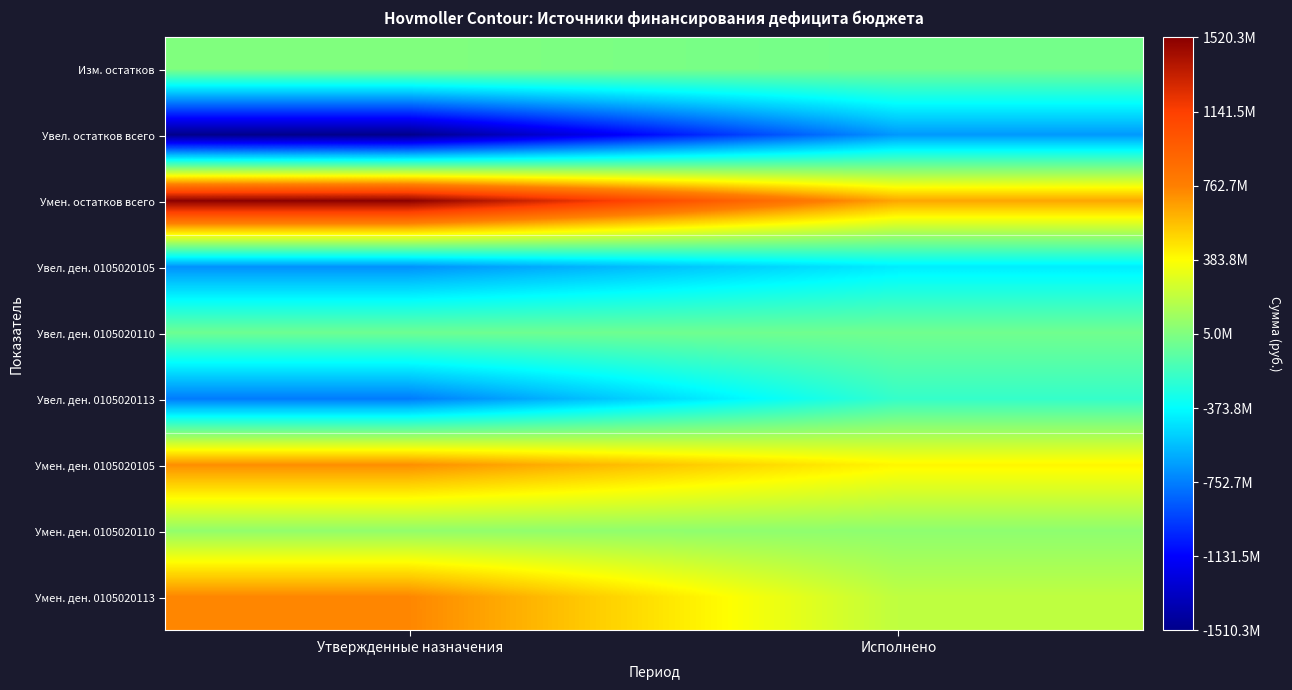

What is the total value across all series at Исполнено?

-90277143.9